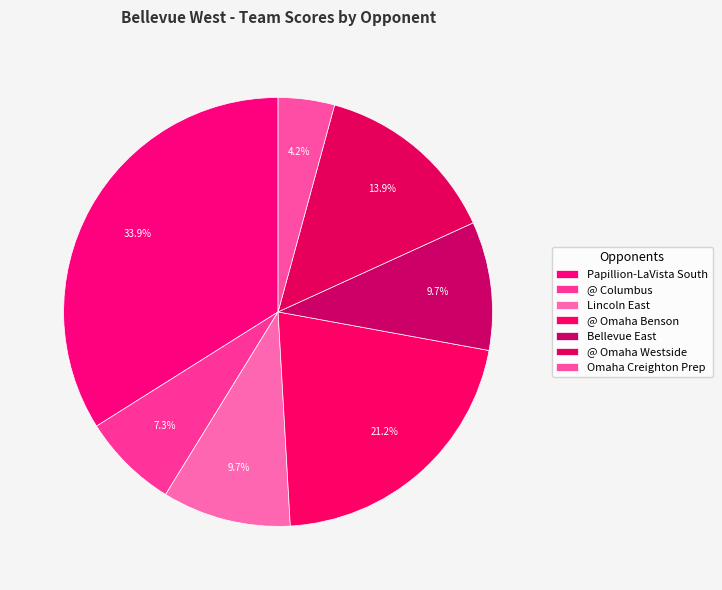

What is the largest slice in the pie chart?

Papillion-LaVista South